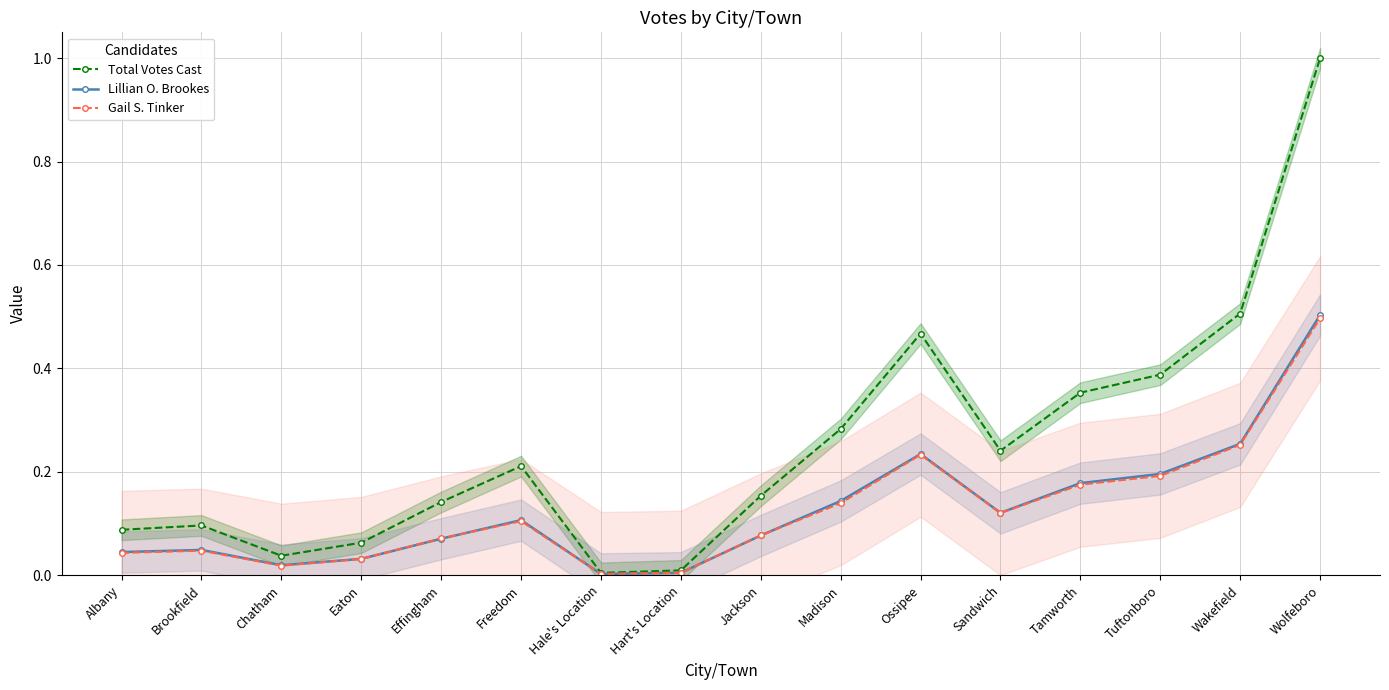

Reading left to right, transcribe all the data shown in this chart.

Total Votes Cast: 0.1	0.1	0.0	0.1	0.1	0.2	0.0	0.0	0.2	0.3	0.5	0.2	0.4	0.4	0.5	1.0
Lillian O. Brookes: 0.0	0.0	0.0	0.0	0.1	0.1	0.0	0.0	0.1	0.1	0.2	0.1	0.2	0.2	0.3	0.5
Gail S. Tinker: 0.0	0.0	0.0	0.0	0.1	0.1	0.0	0.0	0.1	0.1	0.2	0.1	0.2	0.2	0.3	0.5